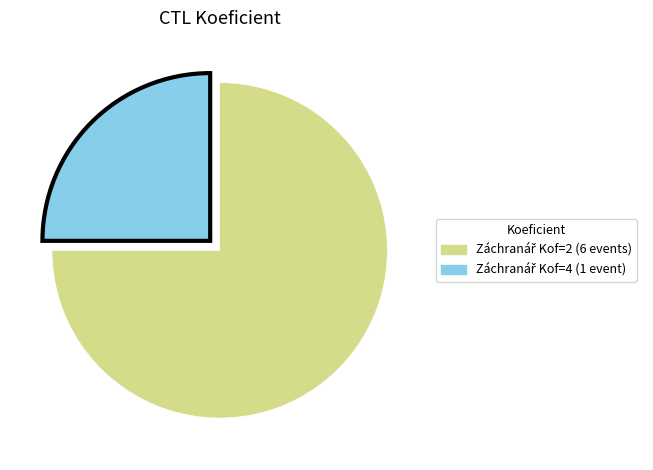

Does any single category account for the majority?

Yes